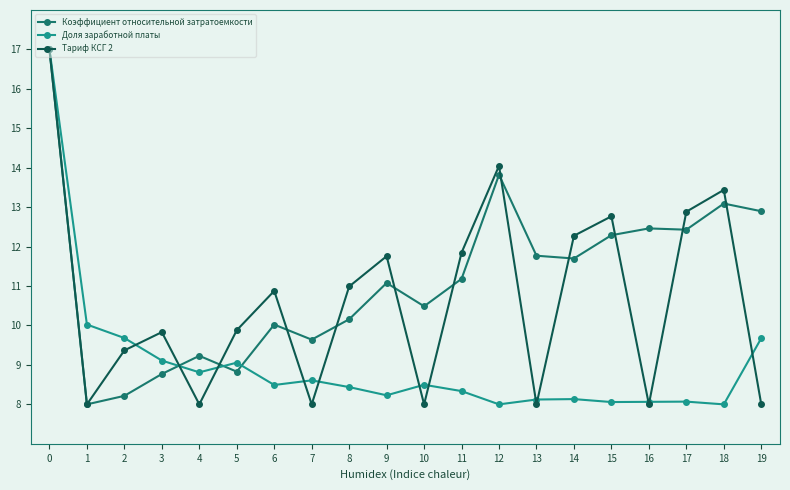

Which series has the largest total across all categories?

Коэффициент относительной затратоемкости